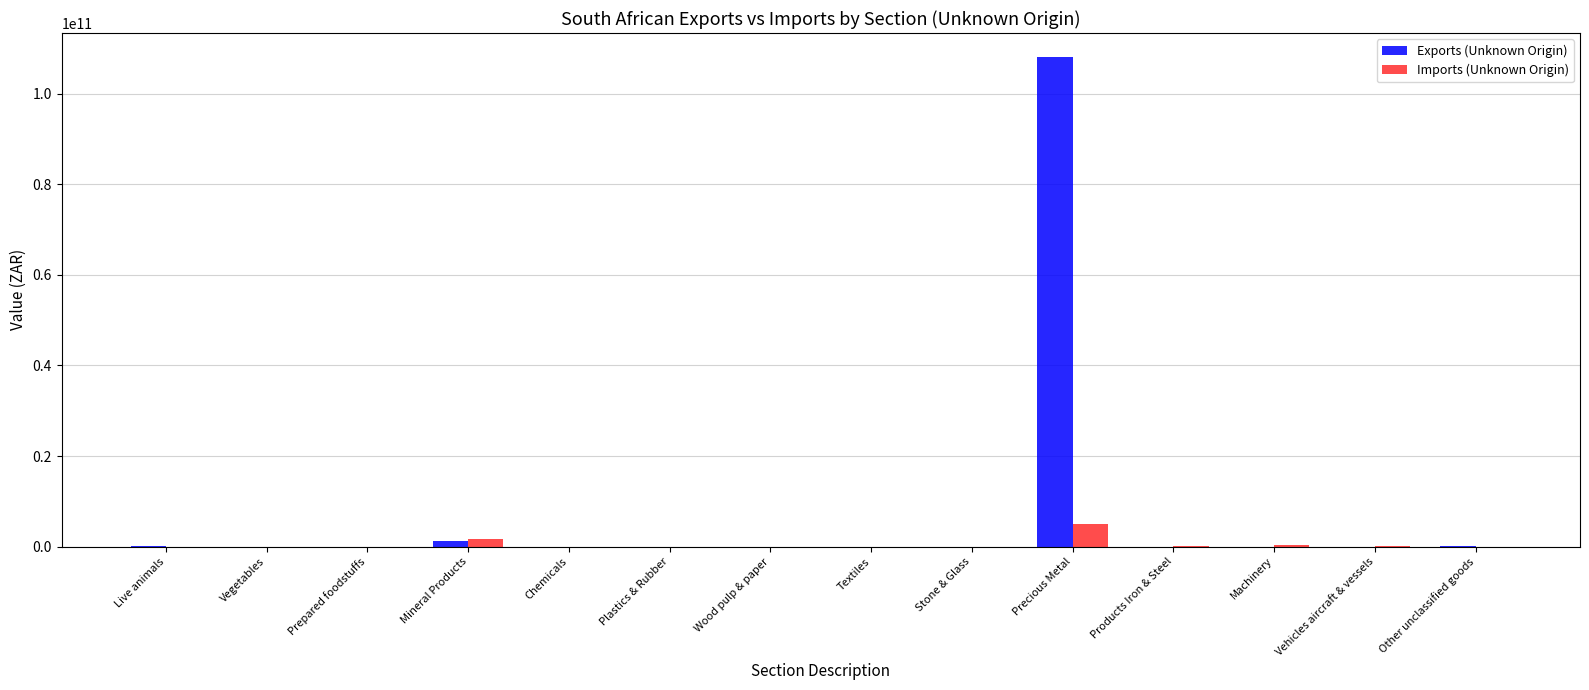

What is the greatest value displayed?

107994401479.0